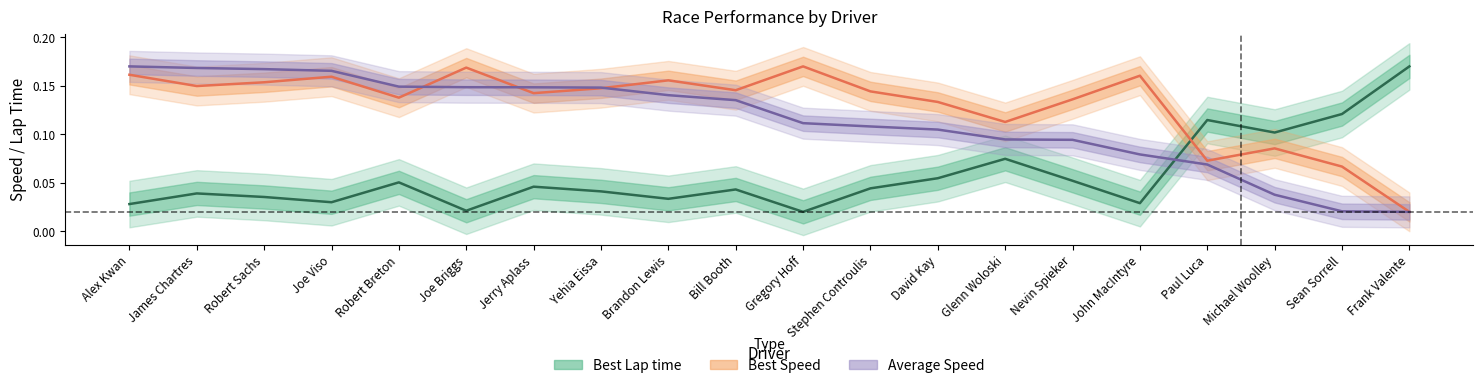

What is the label of the 19th point from the right?

James Chartres